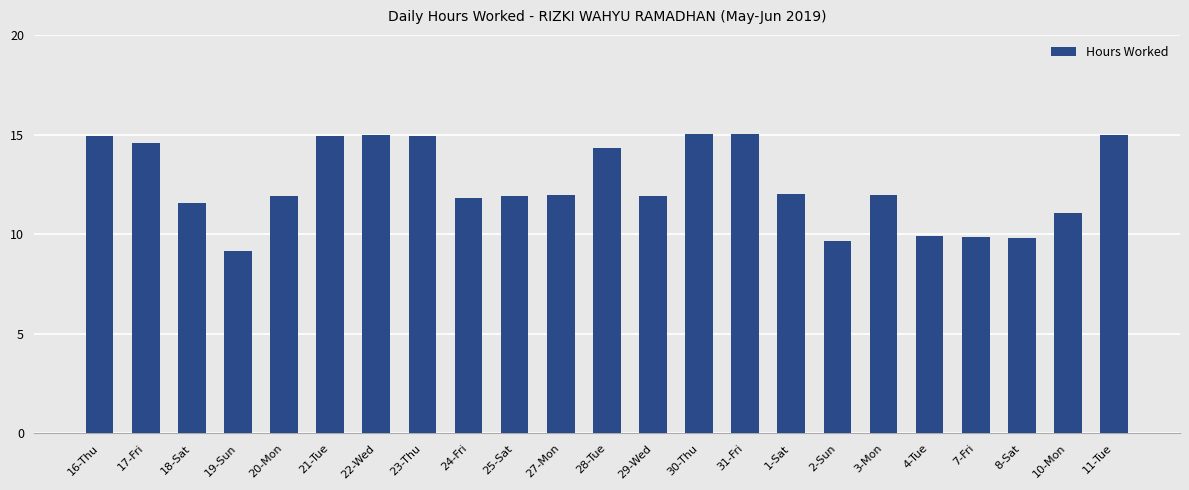

What is the label of the 20th bar from the left?

7-Fri